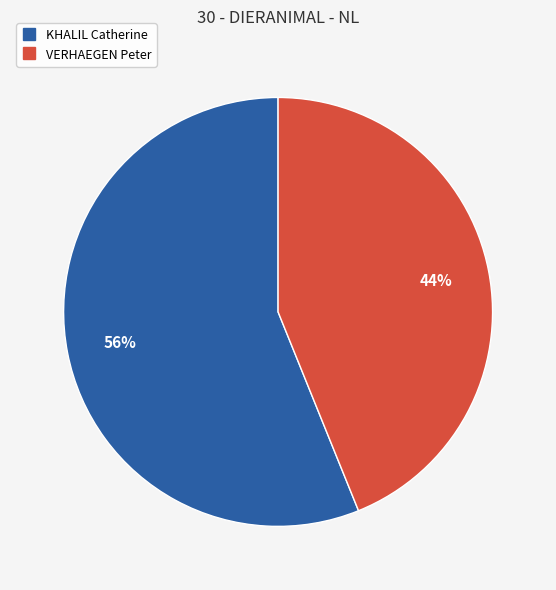

Count the number of slices in the pie.

2